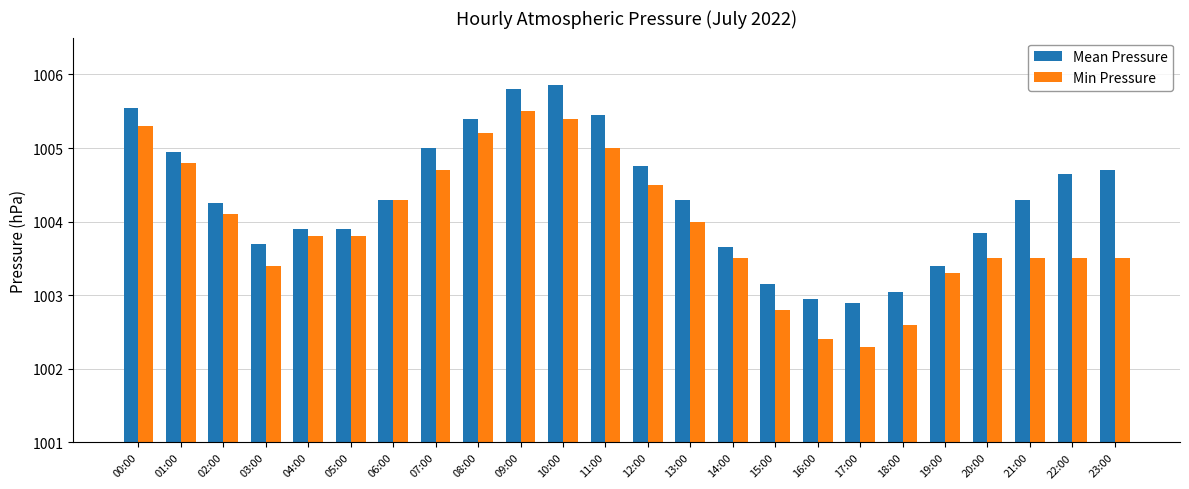

At 10:00, list the series in order from smallest to largest.

Min Pressure, Mean Pressure